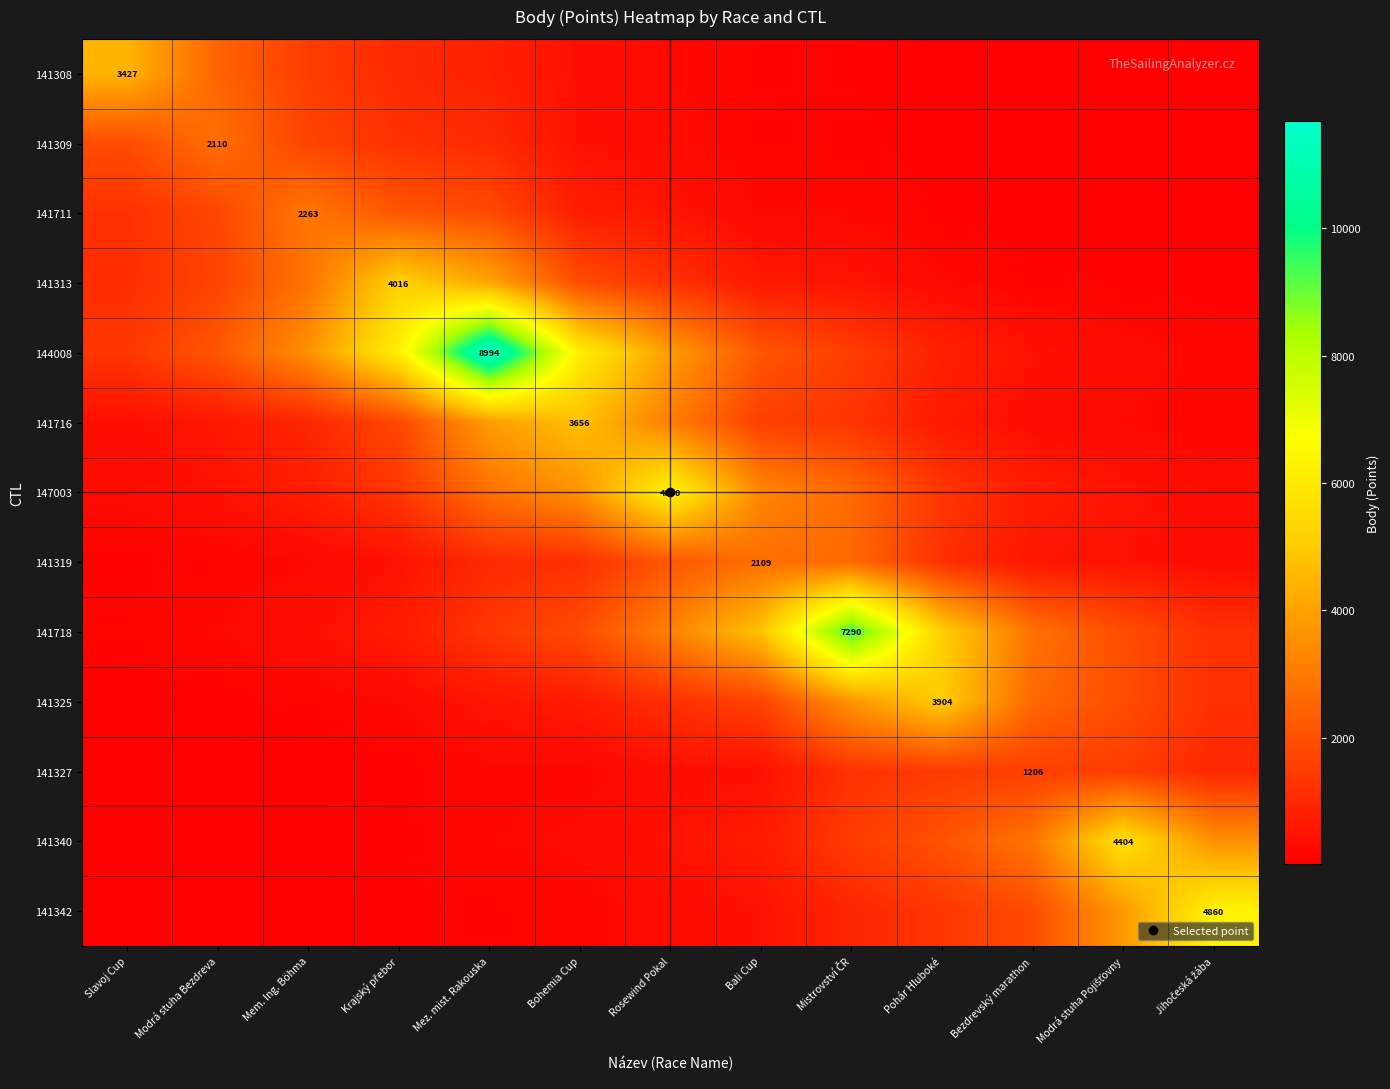

True or false: 141718 has a value of 253.2 at Slavoj Cup.

False